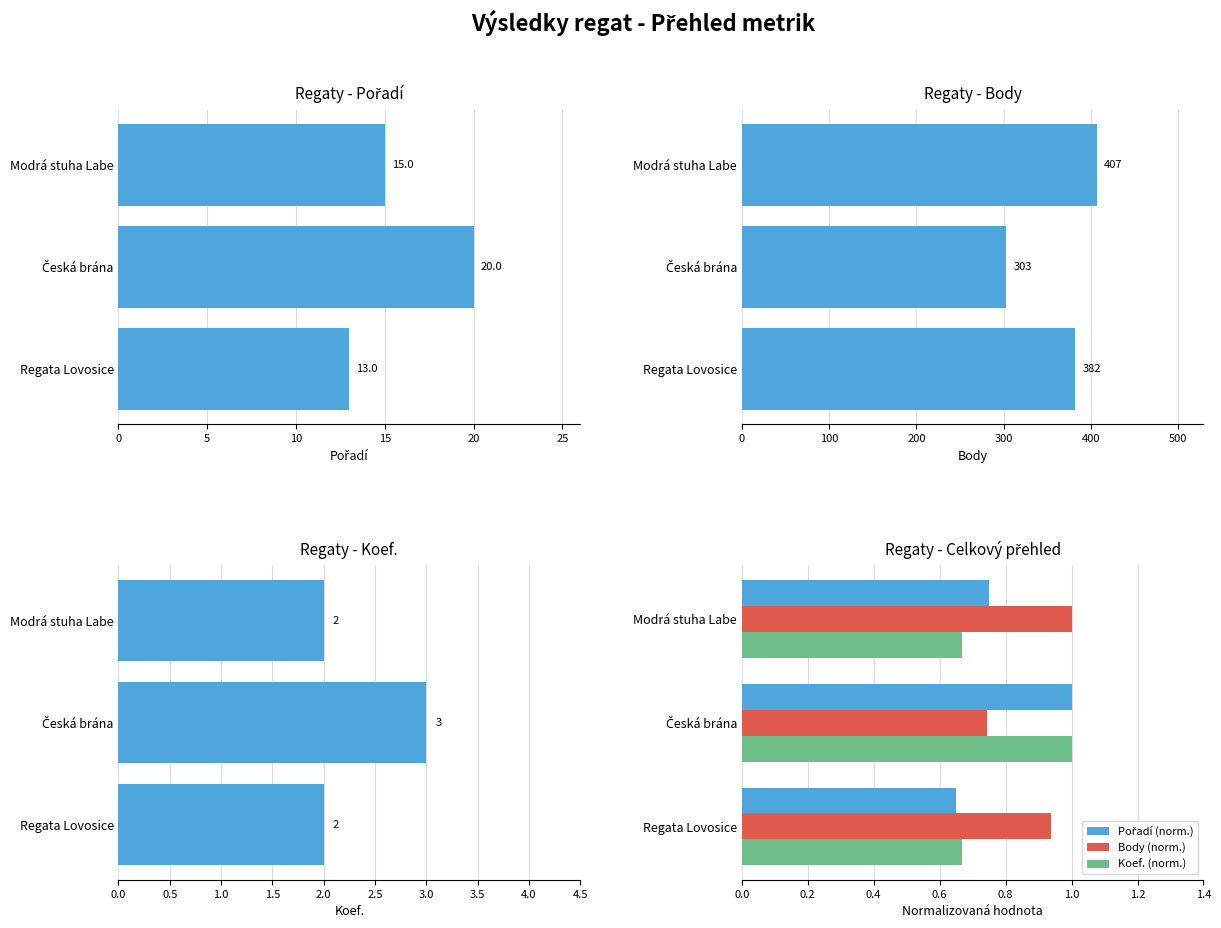

What is the difference between the maximum and minimum values in the Pořadí series?

7.0